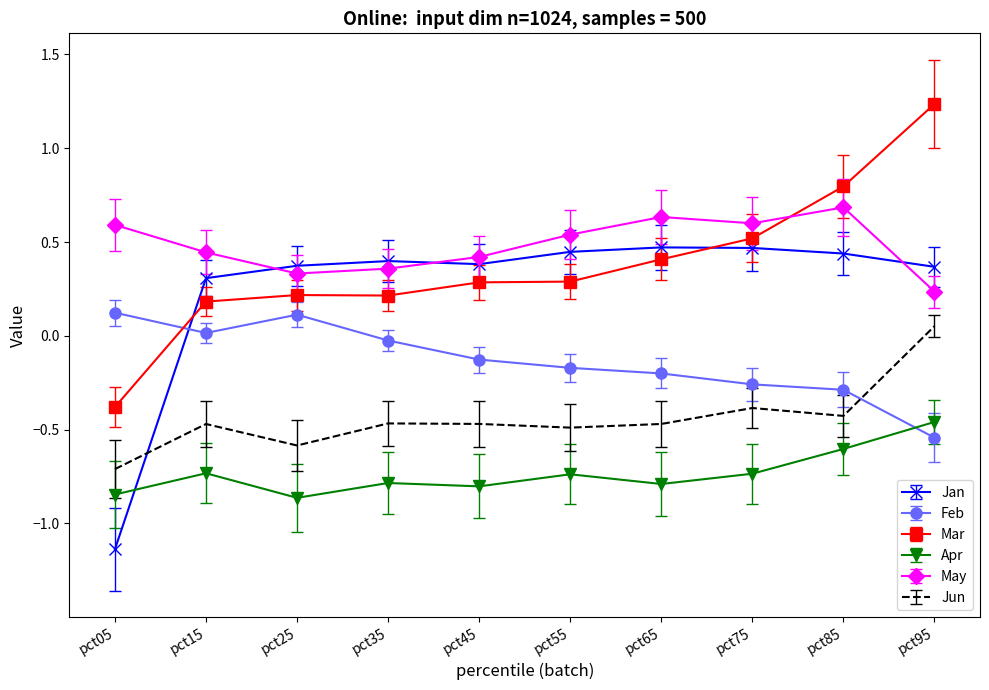

The Feb series shows -0.2 at pct55. True or false?

True